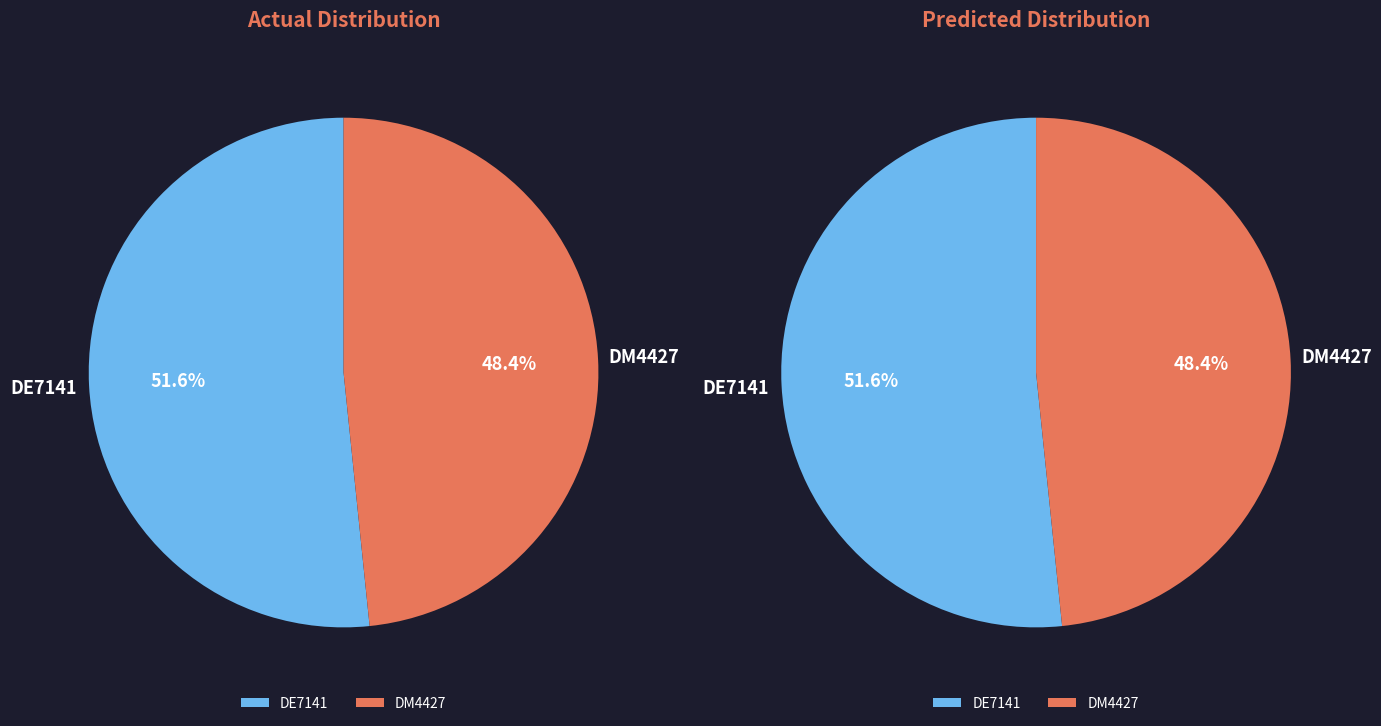

What portion of the pie excludes DM4427?

51.6%